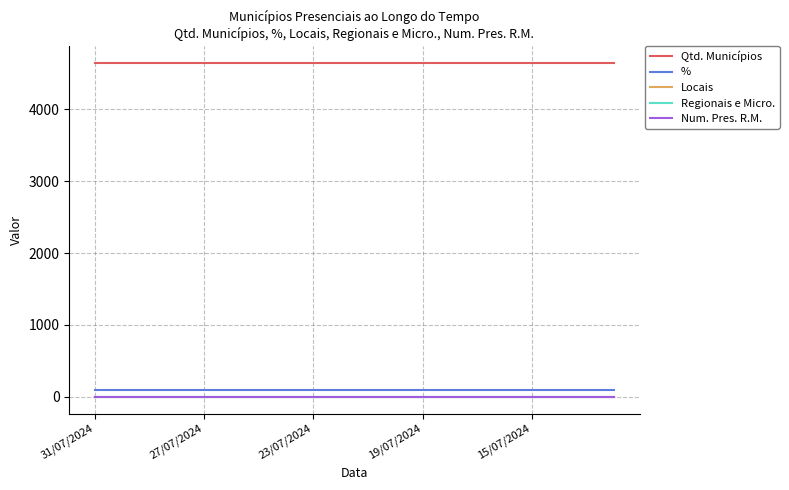

Which category has the highest value across all series?

31/07/2024